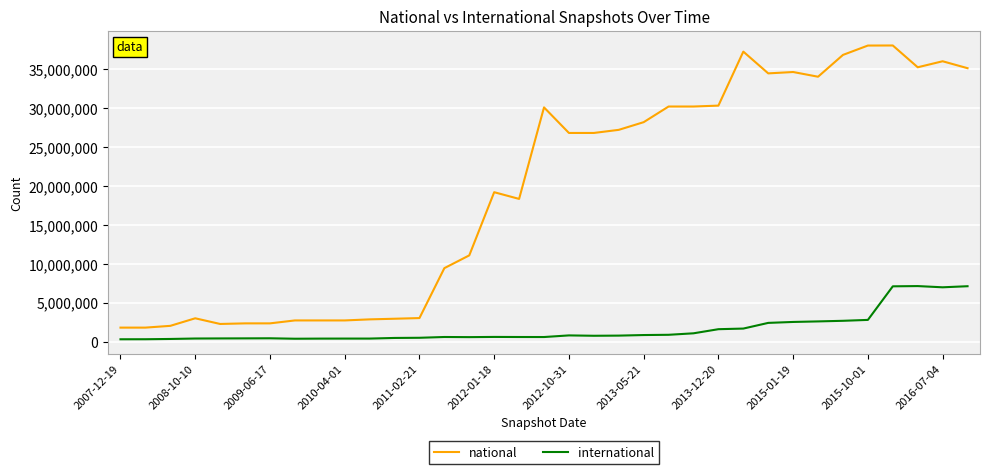

True or false: international and national intersect in this chart.

False